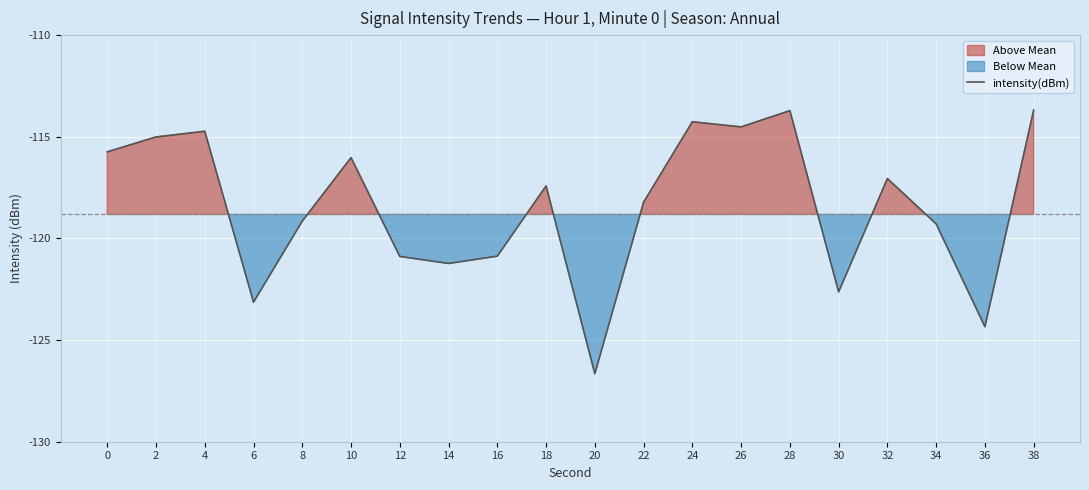

Reading left to right, transcribe all the data shown in this chart.

0=-115.7	2=-115.0	4=-114.7	6=-123.1	8=-119.1	10=-116.0	12=-120.9	14=-121.2	16=-120.9	18=-117.4	20=-126.7	22=-118.2	24=-114.3	26=-114.5	28=-113.7	30=-122.6	32=-117.1	34=-119.3	36=-124.3	38=-113.7